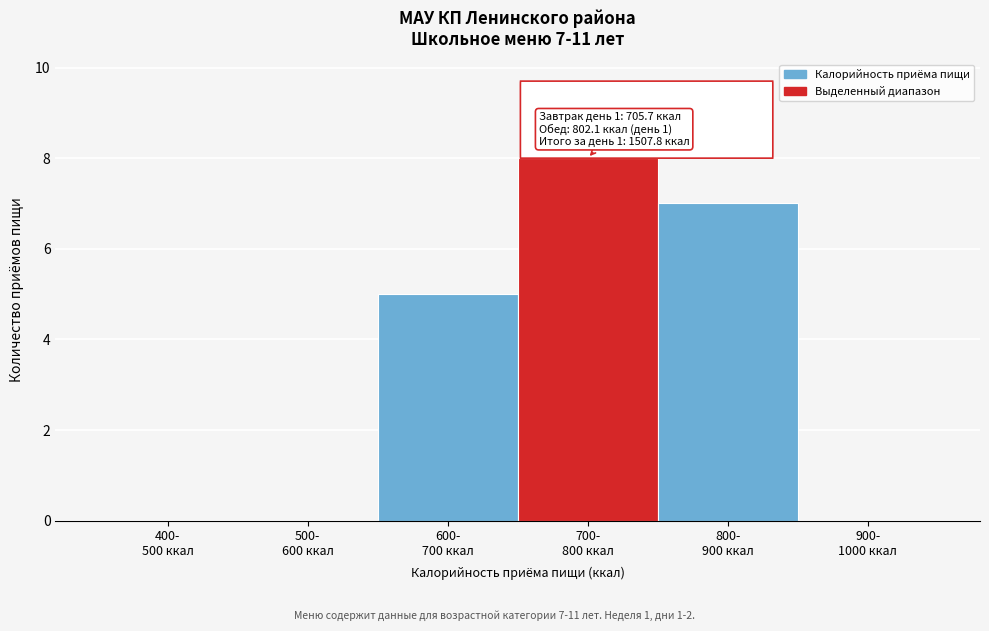

What is the greatest value displayed?

8